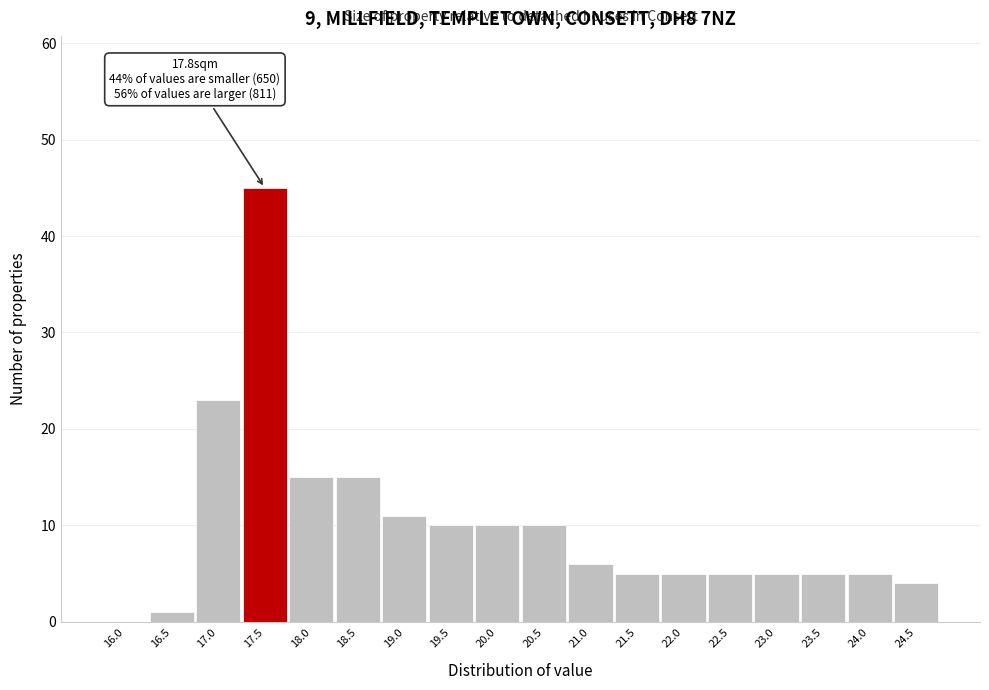

Reading right to left, what are all the values shown in this chart?

24.5=4	24.0=5	23.5=5	23.0=5	22.5=5	22.0=5	21.5=5	21.0=6	20.5=10	20.0=10	19.5=10	19.0=11	18.5=15	18.0=15	17.5=45	17.0=23	16.5=1	16.0=0